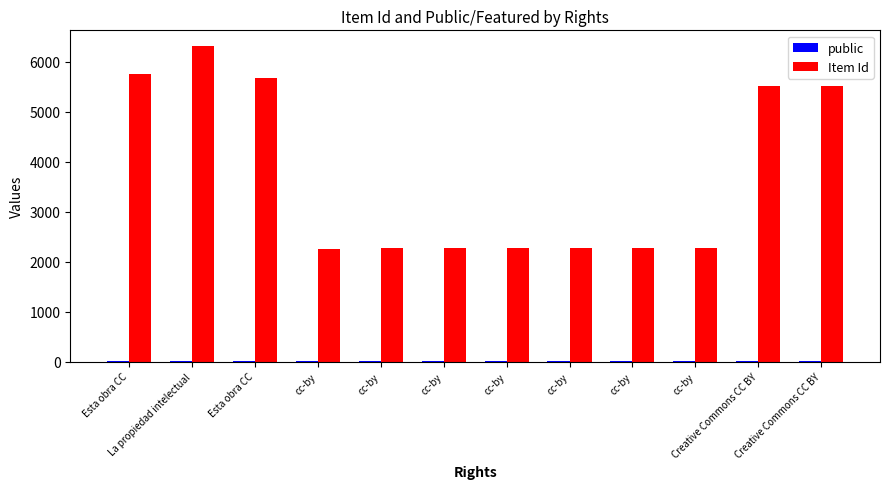

What is the minimum value shown in the chart?

1